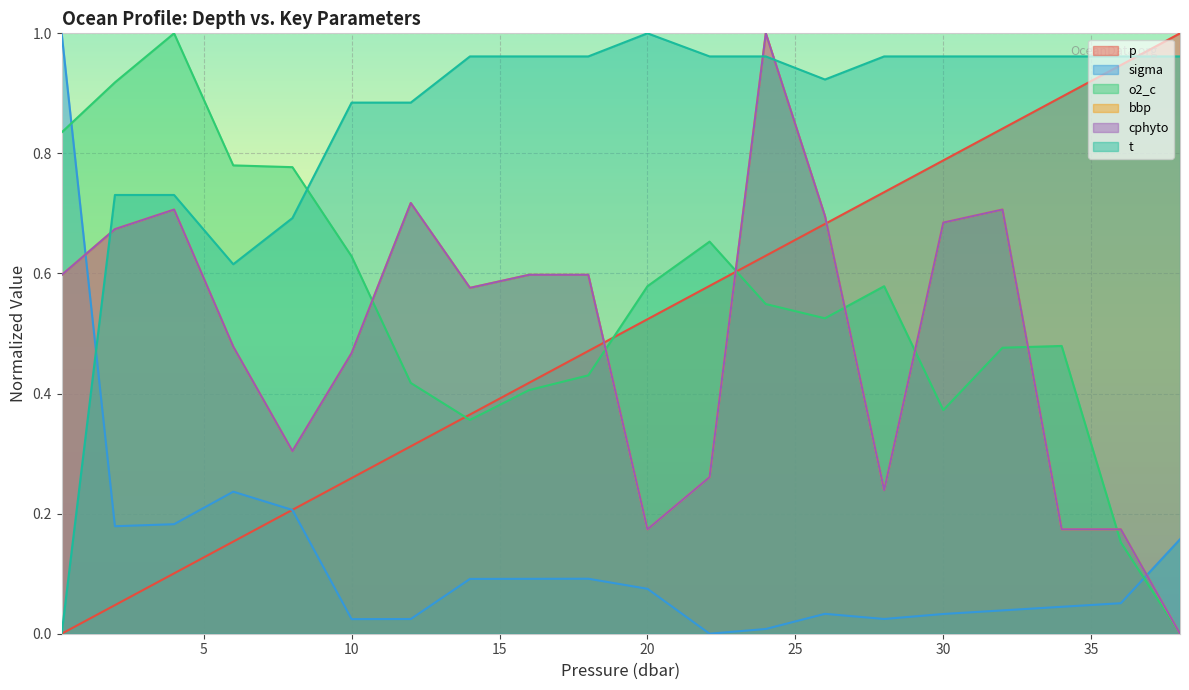

Read the sigma value at 18.0.

0.1